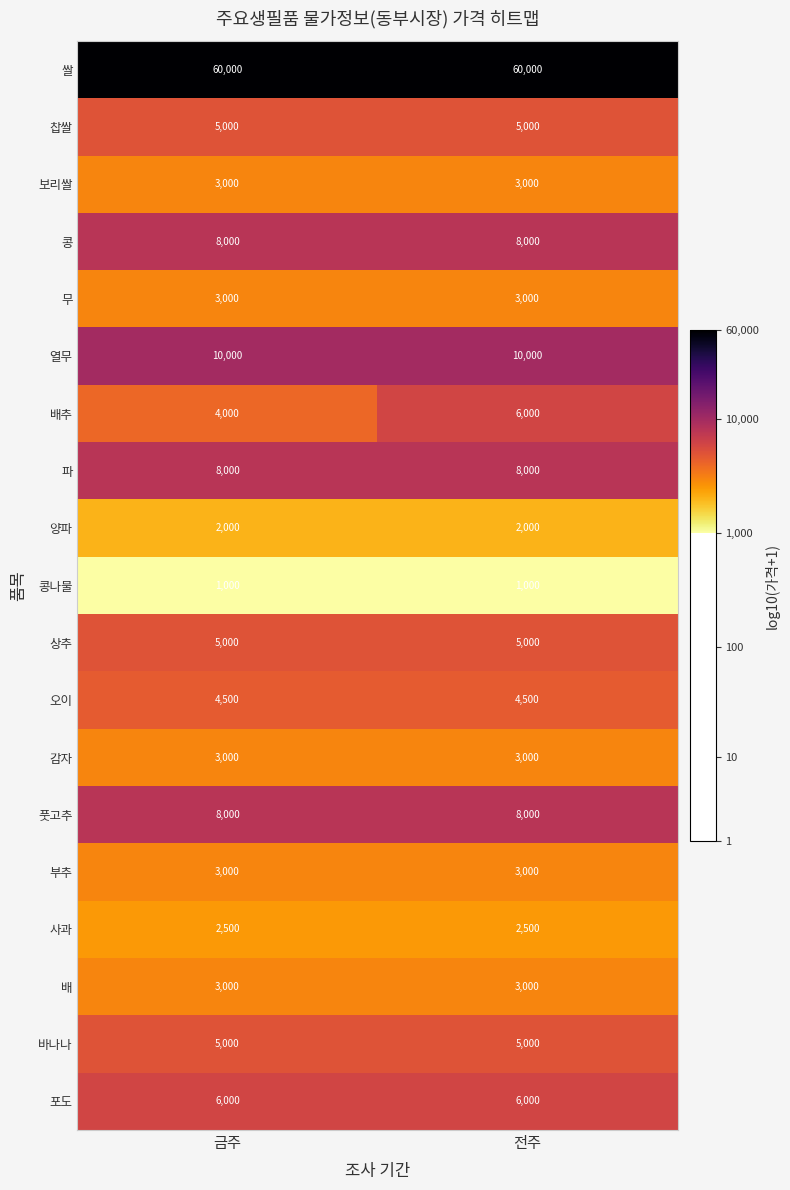

What is the highest value of the 무 series?

3000